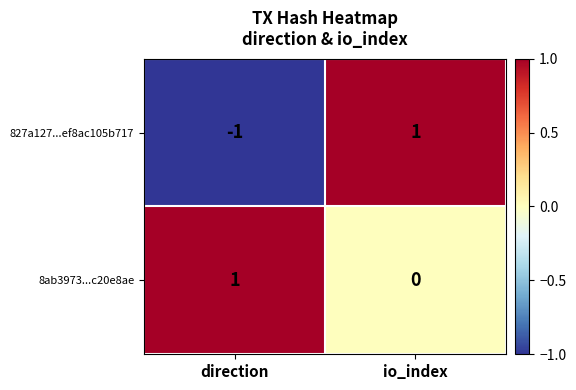

Reading left to right, what are all the values shown in this chart?

827a127...ef8ac105b717: -1	1
8ab3973...c20e8ae: 1	0